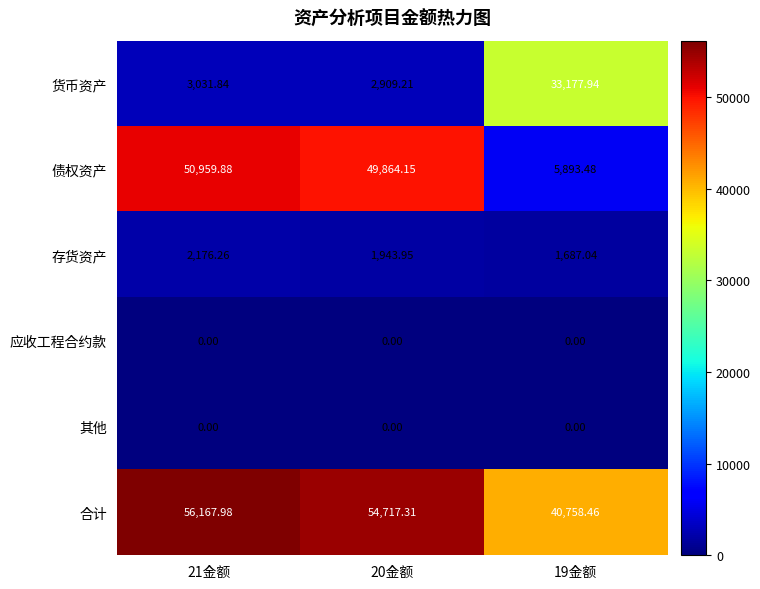

Between 21金额 and 20金额, which series saw the biggest shift?

合计